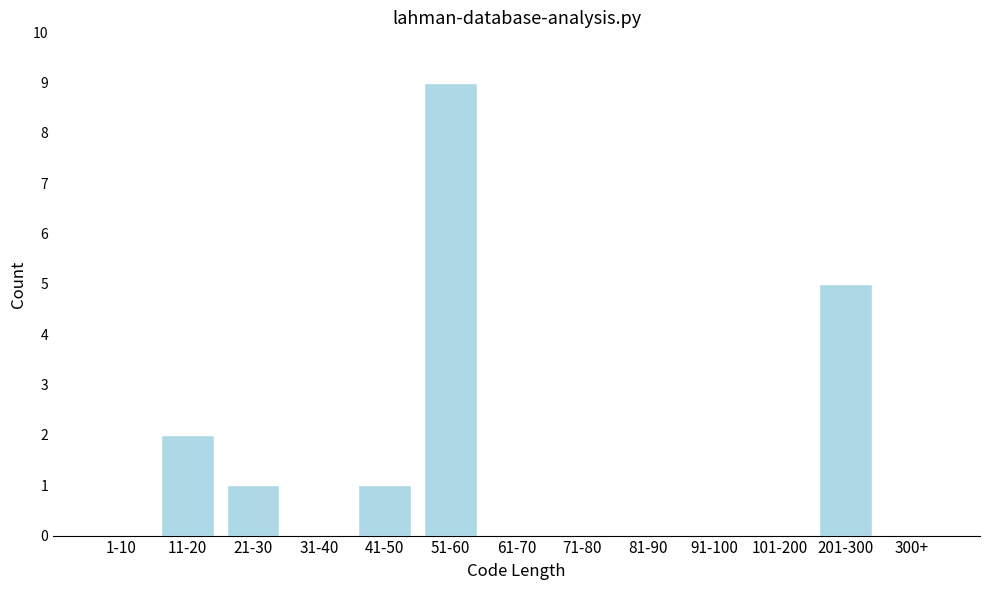

Reading left to right, extract all data points from this chart.

1-10=0	11-20=2	21-30=1	31-40=0	41-50=1	51-60=9	61-70=0	71-80=0	81-90=0	91-100=0	101-200=0	201-300=5	300+=0